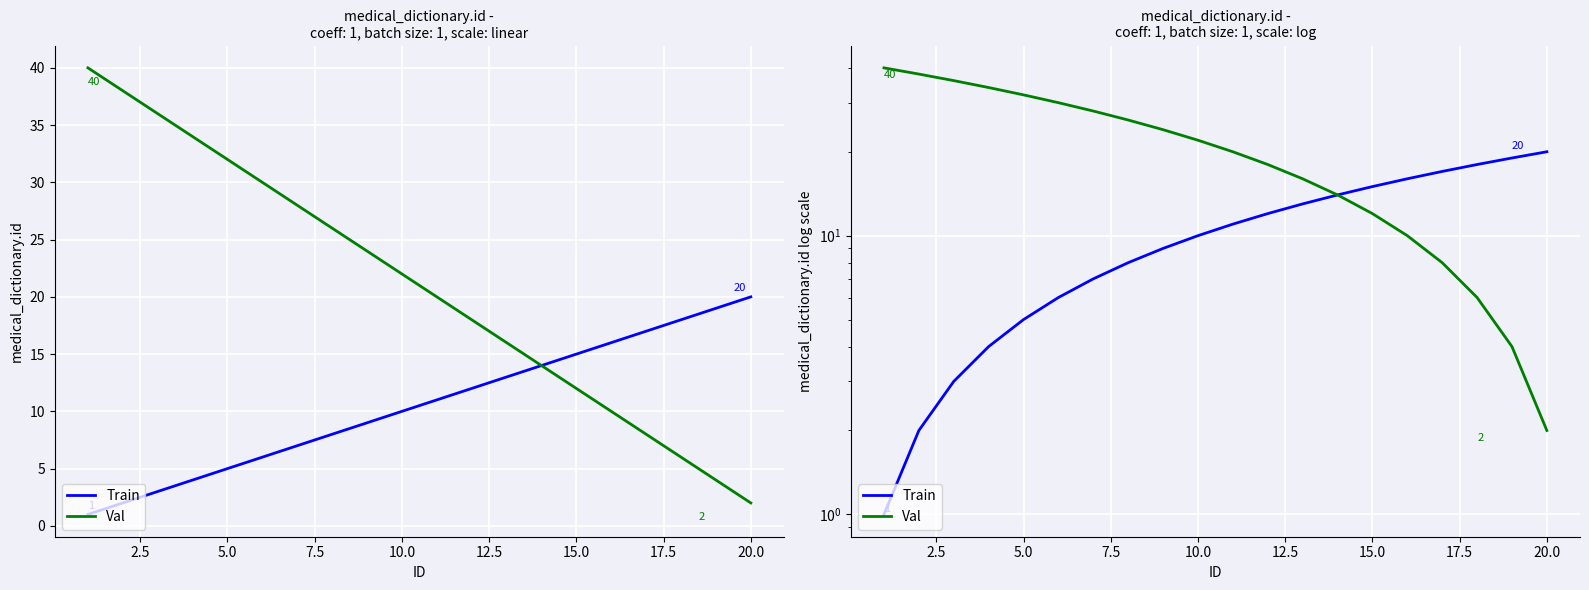

How many data points in Val are less than 22?

10